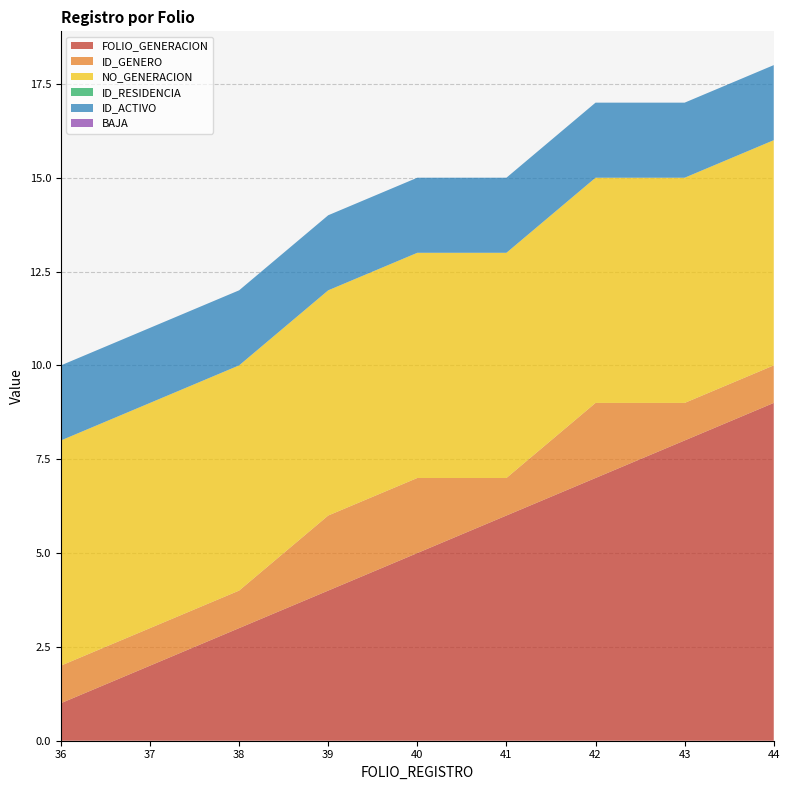

Reading left to right, extract all data points from this chart.

FOLIO_GENERACION: 1	2	3	4	5	6	7	8	9
ID_GENERO: 1	1	1	2	2	1	2	1	1
NO_GENERACION: 6	6	6	6	6	6	6	6	6
ID_RESIDENCIA: 0	0	0	0	0	0	0	0	0
ID_ACTIVO: 2	2	2	2	2	2	2	2	2
BAJA: 0	0	0	0	0	0	0	0	0